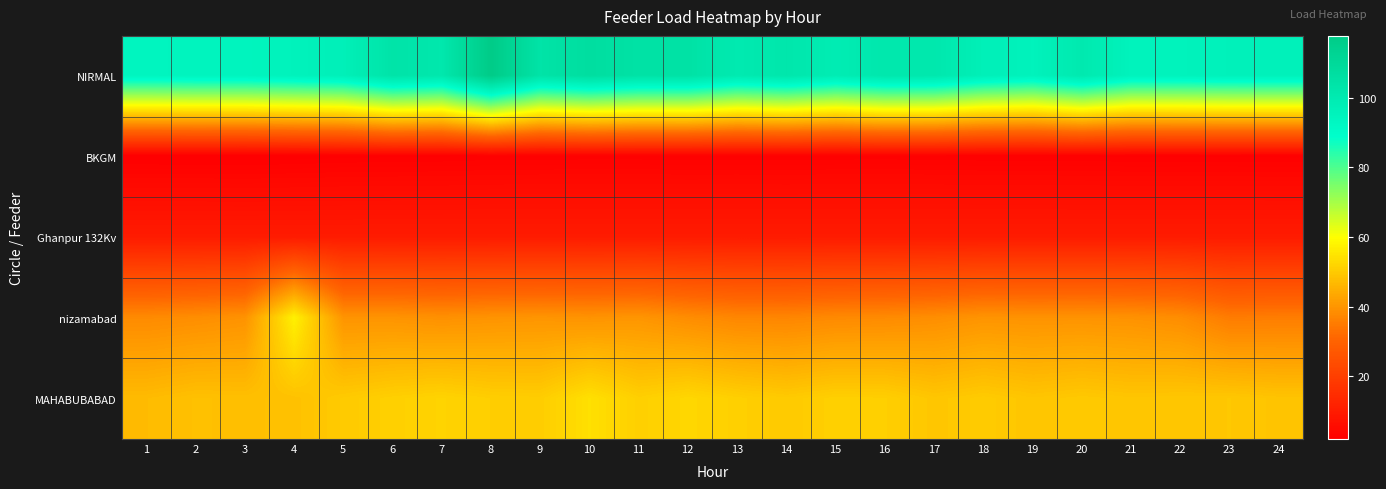

Reading right to left, transcribe all the data shown in this chart.

NIRMAL: 24=96.3	23=96.1	22=95.5	21=95.3	20=100.8	19=95.5	18=97.2	17=101.6	16=101.9	15=98.9	14=102.4	13=100.3	12=105.0	11=104.8	10=107.2	9=104.1	8=117.7	7=101.8	6=103.9	5=97.0	4=95.7	3=94.5	2=94.5	1=94.0
BKGM: 24=2.4	23=2.4	22=2.4	21=2.4	20=2.5	19=2.5	18=2.5	17=2.6	16=2.7	15=2.6	14=2.6	13=2.6	12=2.6	11=2.6	10=2.7	9=2.6	8=2.6	7=2.4	6=2.4	5=2.3	4=2.2	3=2.1	2=2.1	1=2.1
Ghanpur 132Kv: 24=10.0	23=10.0	22=10.0	21=10.0	20=10.0	19=10.0	18=10.0	17=10.0	16=10.0	15=10.0	14=10.0	13=10.0	12=10.0	11=10.0	10=10.0	9=10.0	8=10.0	7=10.0	6=10.0	5=10.0	4=10.0	3=10.0	2=10.0	1=10.0
nizamabad: 24=35.5	23=35.3	22=38.5	21=39.4	20=39.6	19=39.5	18=39.8	17=38.7	16=38.0	15=37.9	14=37.1	13=37.3	12=38.4	11=40.0	10=39.7	9=39.9	8=39.7	7=39.2	6=39.8	5=39.8	4=57.2	3=39.5	2=38.6	1=38.0
MAHABUBABAD: 24=48.9	23=49.5	22=49.4	21=49.2	20=49.8	19=49.1	18=50.2	17=49.2	16=50.9	15=51.1	14=50.0	13=51.0	12=52.4	11=51.0	10=54.1	9=50.6	8=50.8	7=51.8	6=51.1	5=50.1	4=48.4	3=48.0	2=48.2	1=47.2